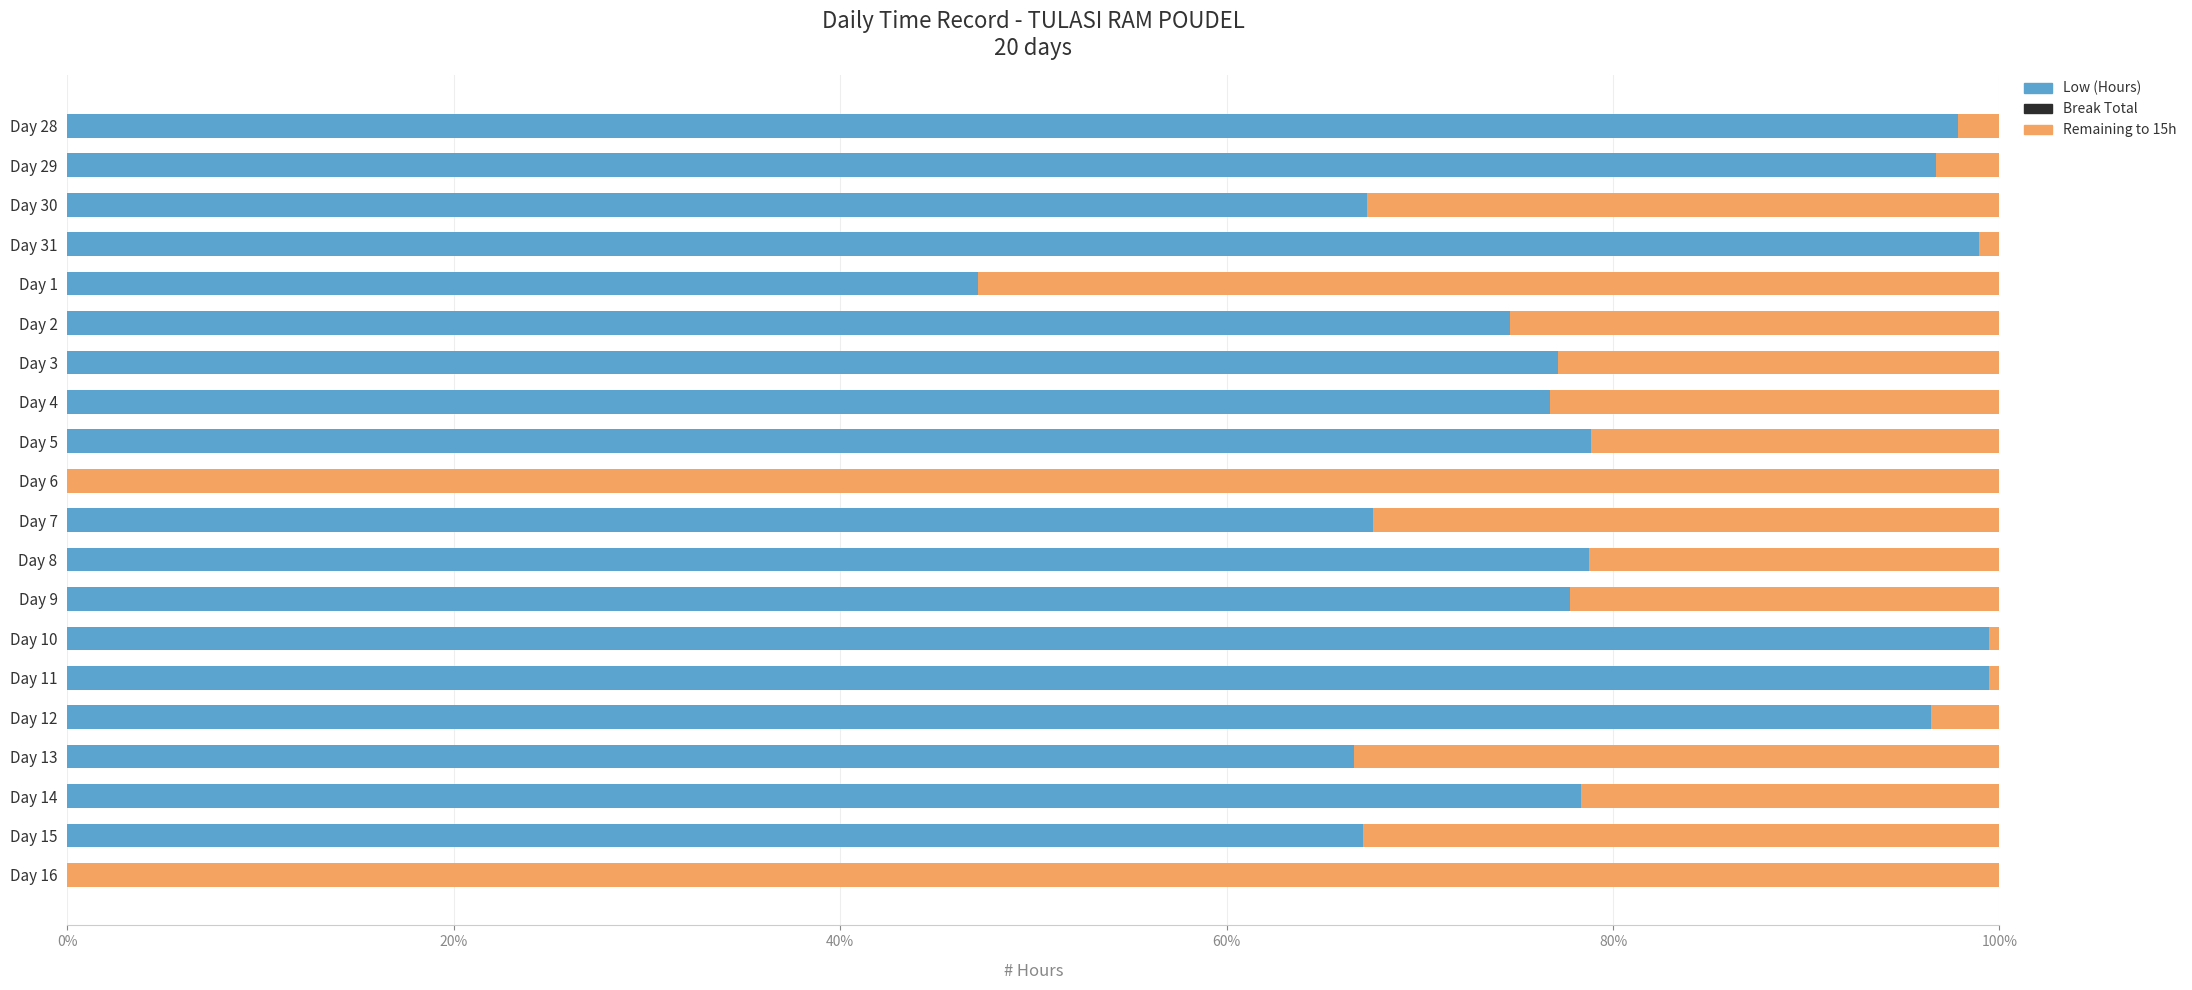

What is the total value across all series at Day 29?

100.0